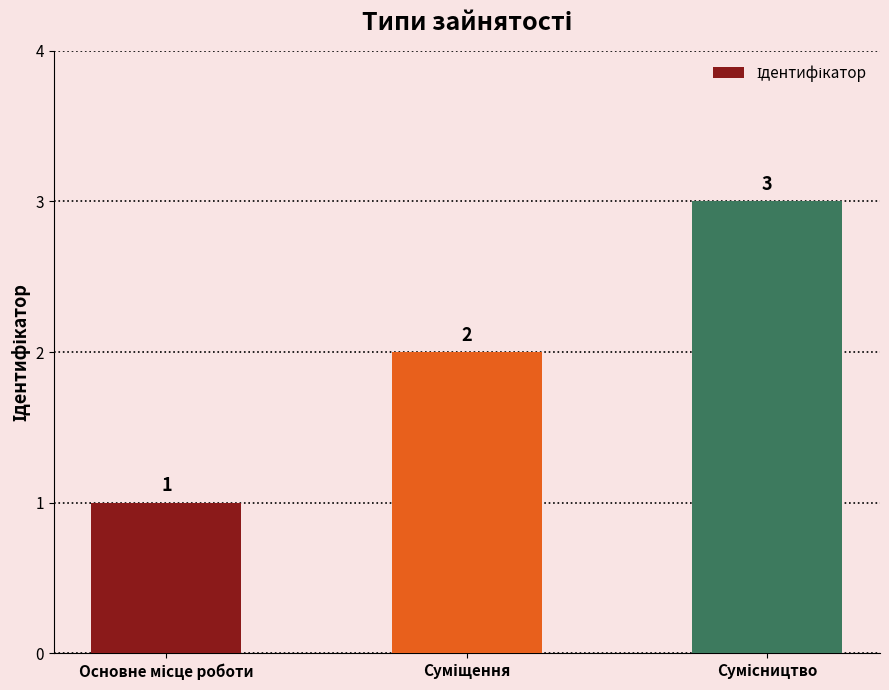

How many data points are less than 2?

1